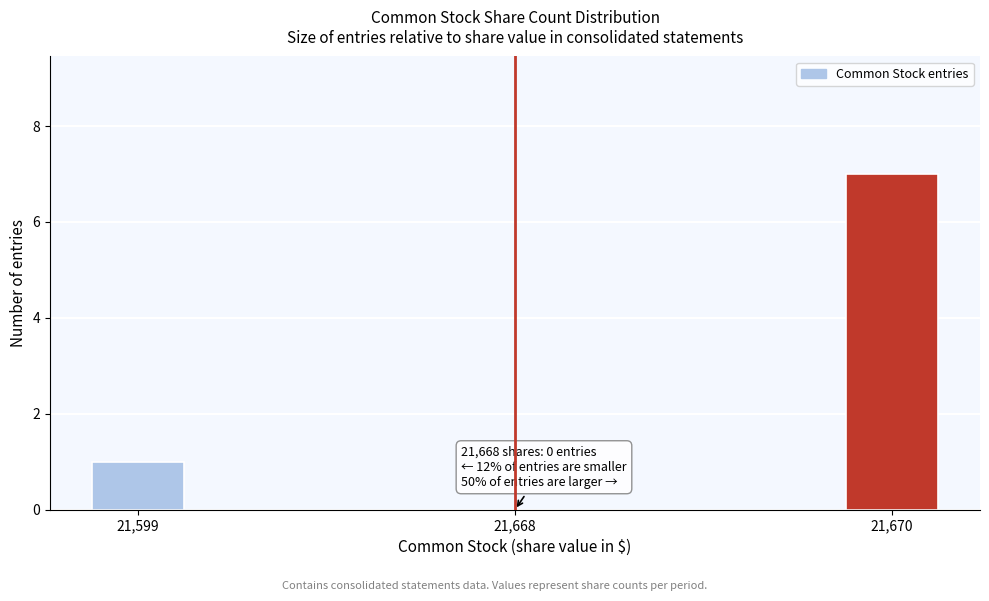

Reading left to right, extract all data points from this chart.

21,599=1	21,668=0	21,670=7